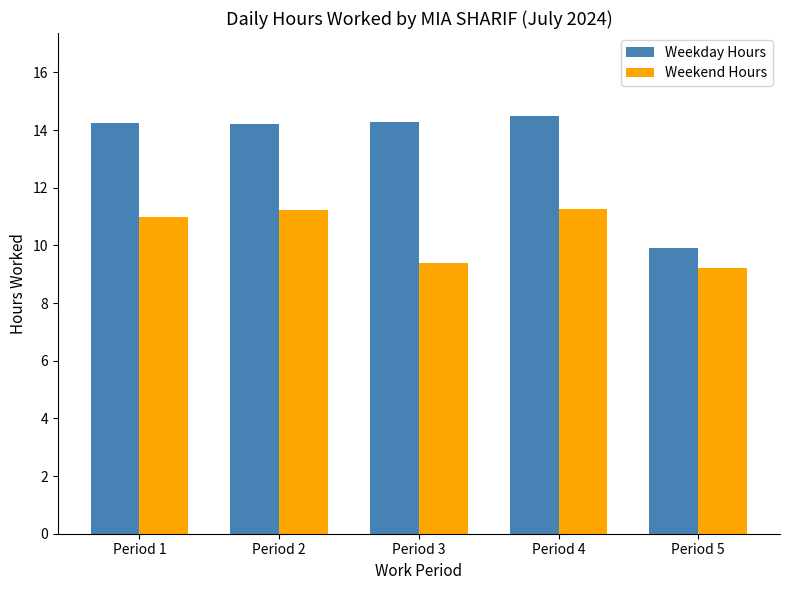

At which label does Weekday Hours first exceed 14?

Period 1